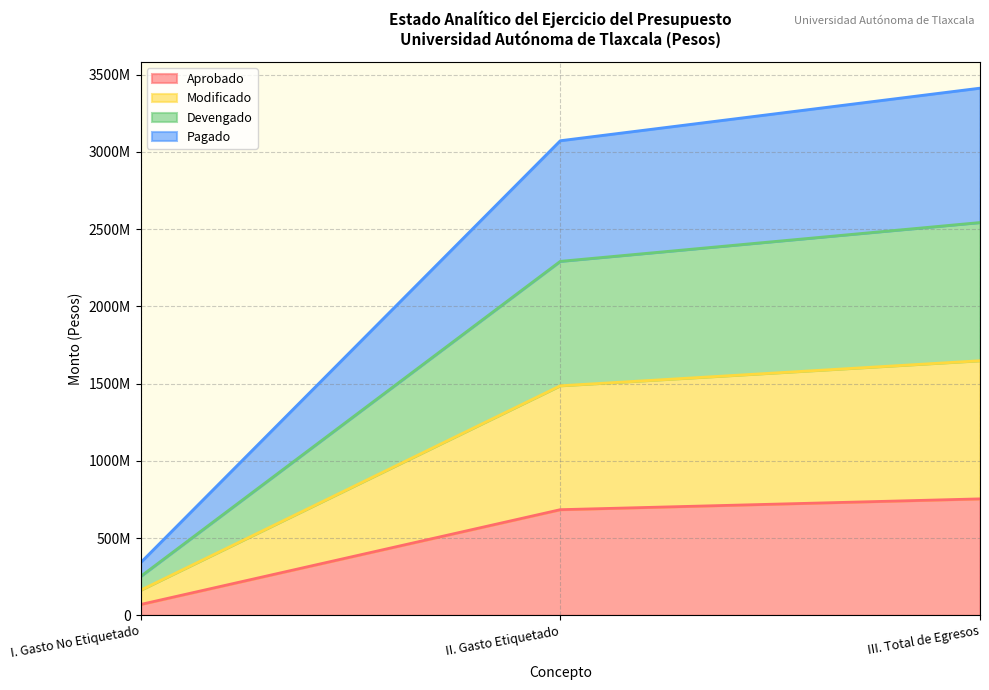

What are all the series names shown in the legend?

Aprobado, Modificado, Devengado, Pagado